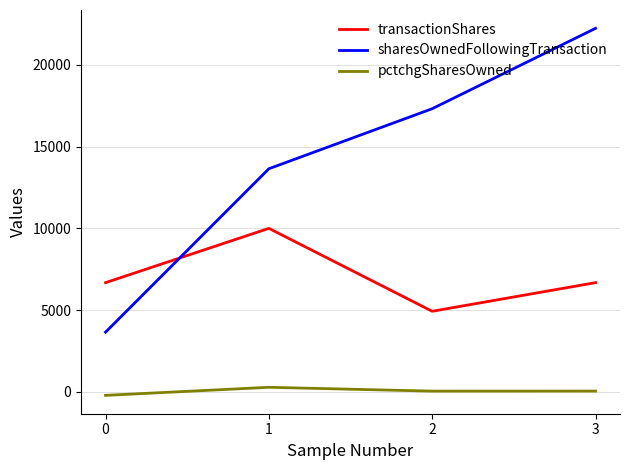

List the series in order of their peak value, lowest first.

pctchgSharesOwned, transactionShares, sharesOwnedFollowingTransaction